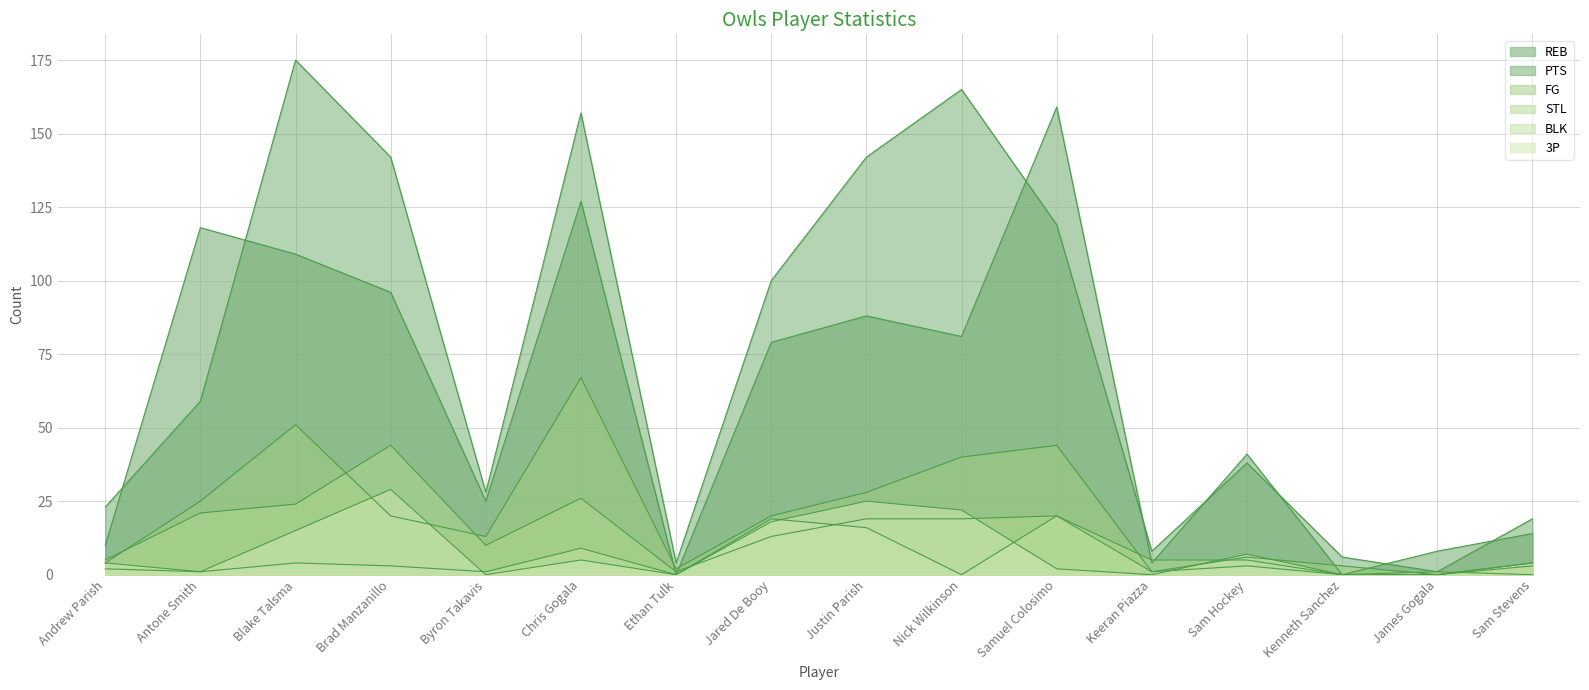

Reading right to left, extract all data points from this chart.

REB: 14	8	0	41	4	159	81	88	79	0	127	25	96	109	118	10
PTS: 19	1	6	38	8	119	165	142	100	4	157	28	142	175	59	23
FG: 3	0	3	6	1	44	40	28	20	2	67	13	20	51	25	4
BLK: 0	1	0	3	1	20	0	16	19	0	9	1	3	4	1	2
STL: 4	0	0	5	5	20	19	19	13	1	26	10	44	24	21	5
3P: 4	0	0	7	0	2	22	25	18	0	5	0	29	15	1	4